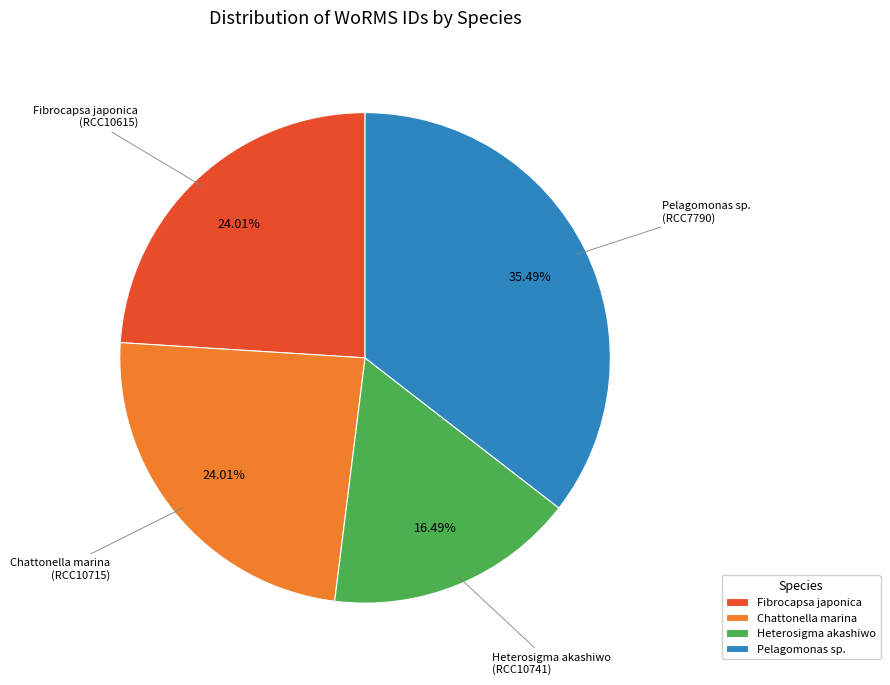

How many segments does this pie chart have?

4